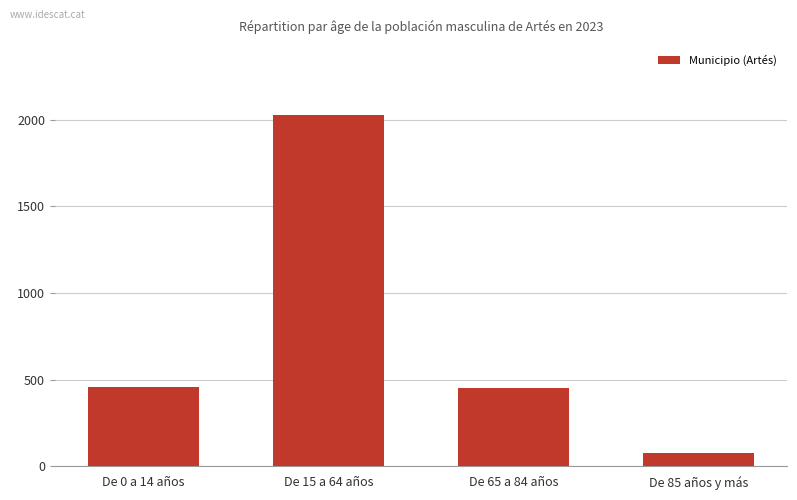

What value does the data have at De 0 a 14 años, to the nearest 50?

450